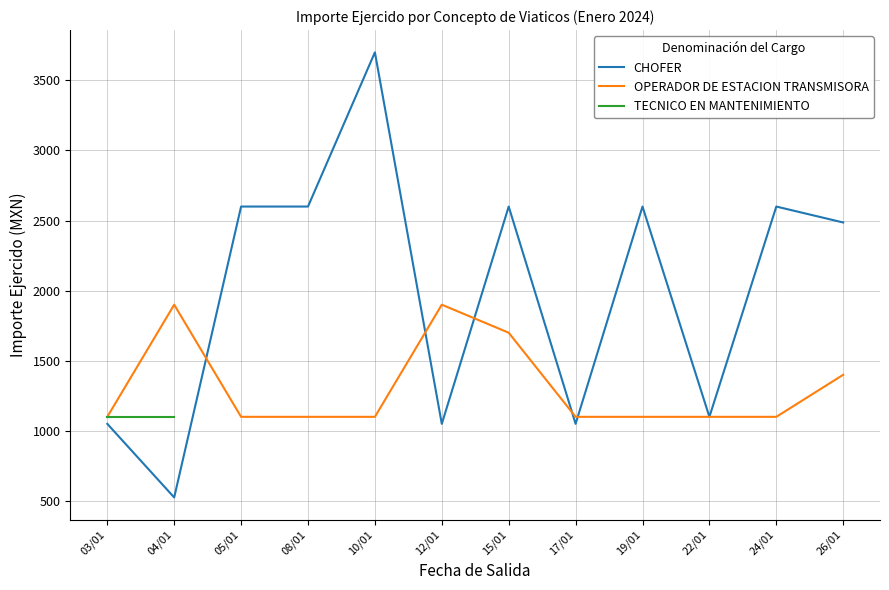

True or false: OPERADOR DE ESTACION TRANSMISORA has a value of 1561.6 at 24/01.

False